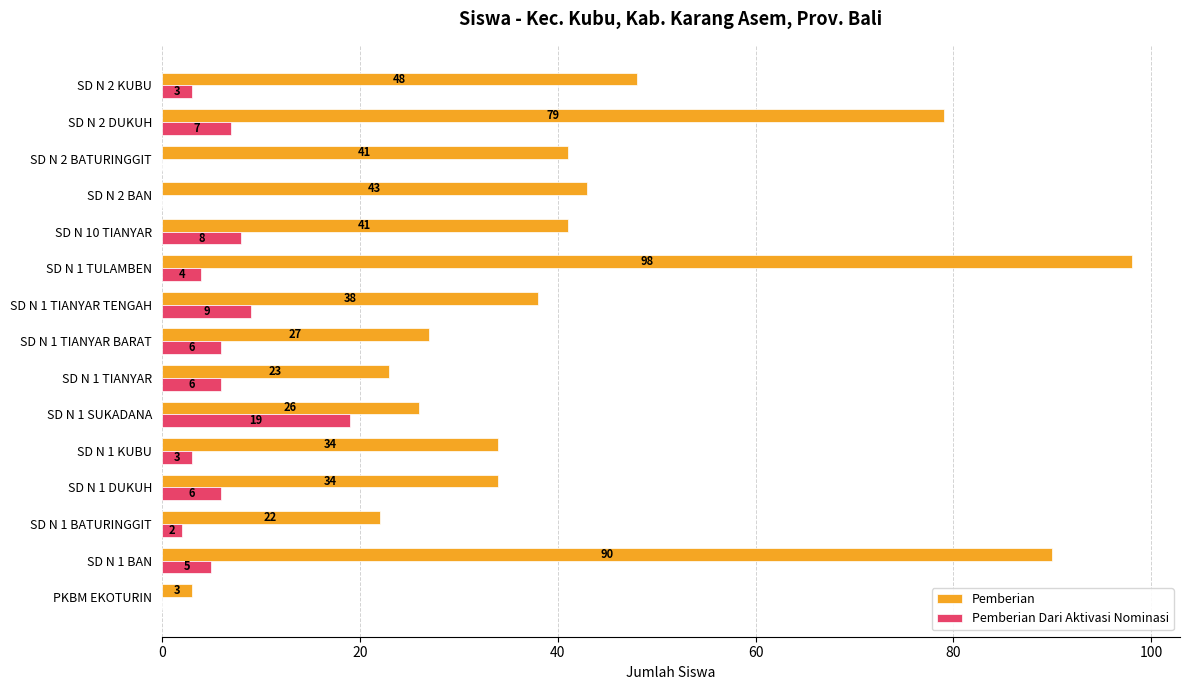

Is the value of Pemberian at SD N 1 BATURINGGIT greater than the value of Pemberian Dari Aktivasi Nominasi at SD N 1 TIANYAR?

Yes